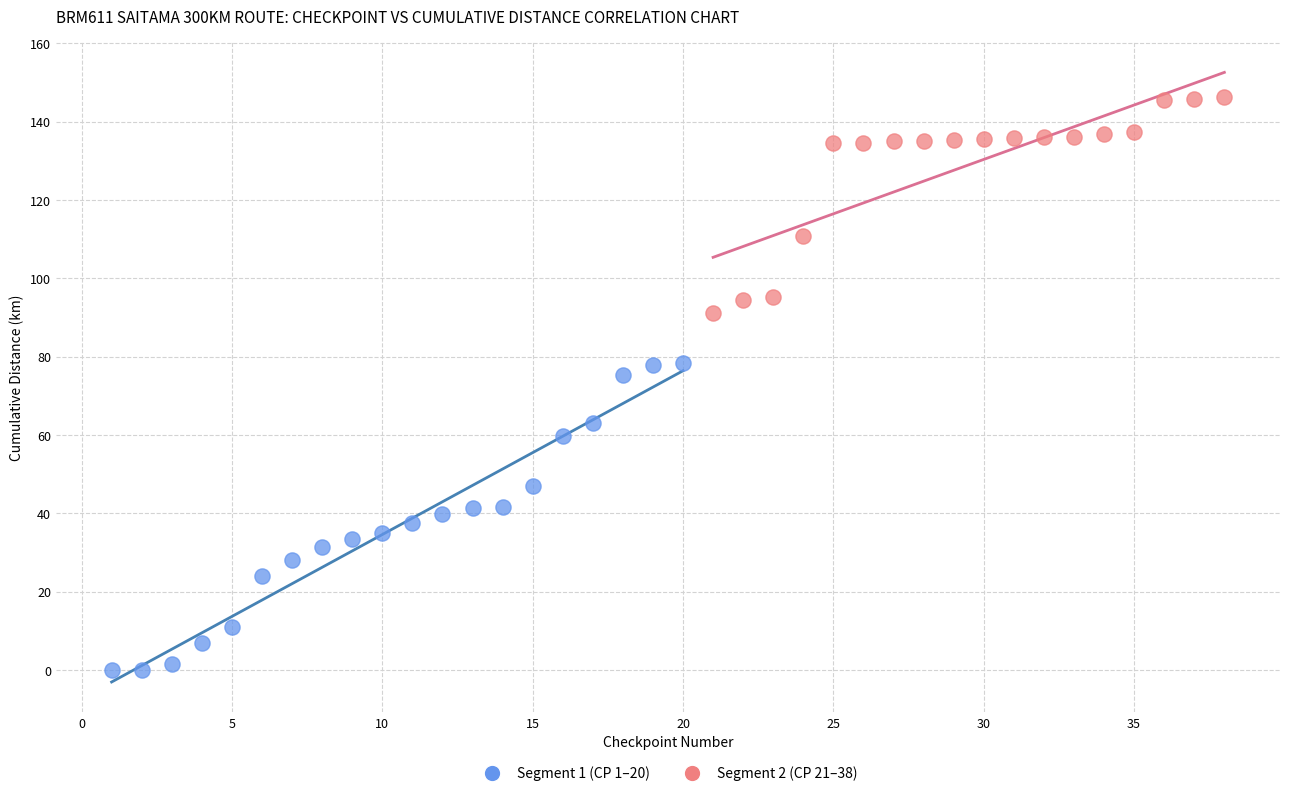

Which series contains the lowest Y value?

Segment 1 (CP 1–20)